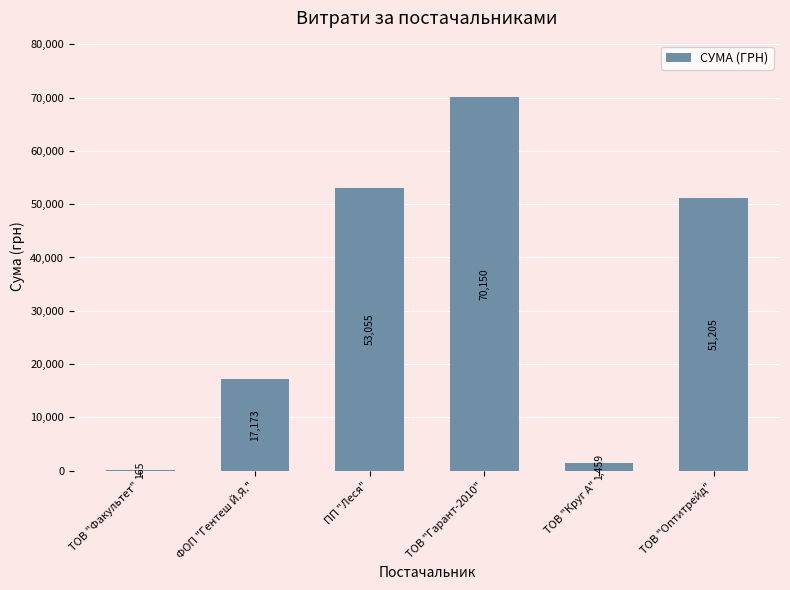

Which category has the highest value across all series?

ТОВ "Гарант-2010"